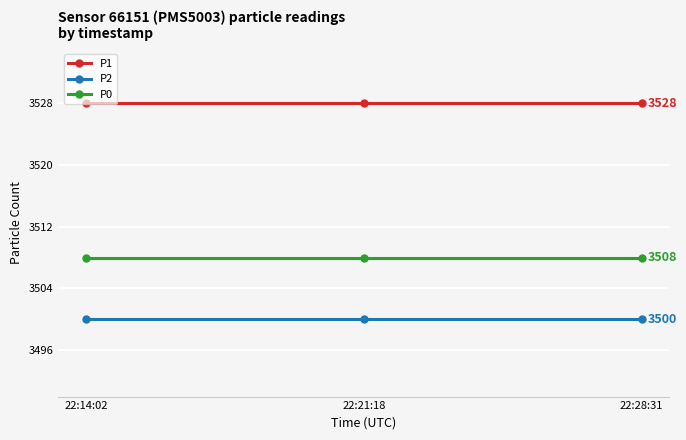

What is the spread (max minus min) of values at 22:21:18?

28